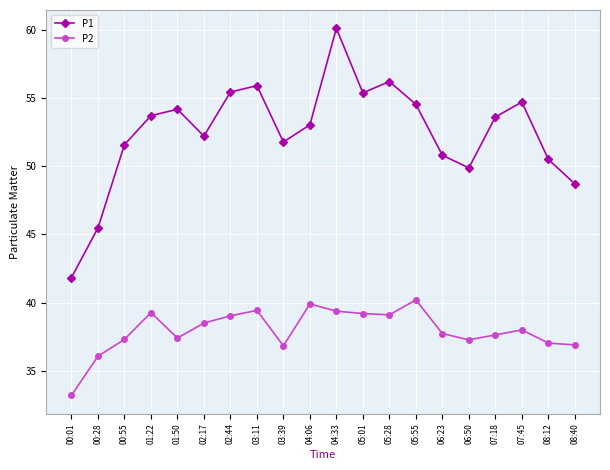

How many lines are shown in the chart?

2